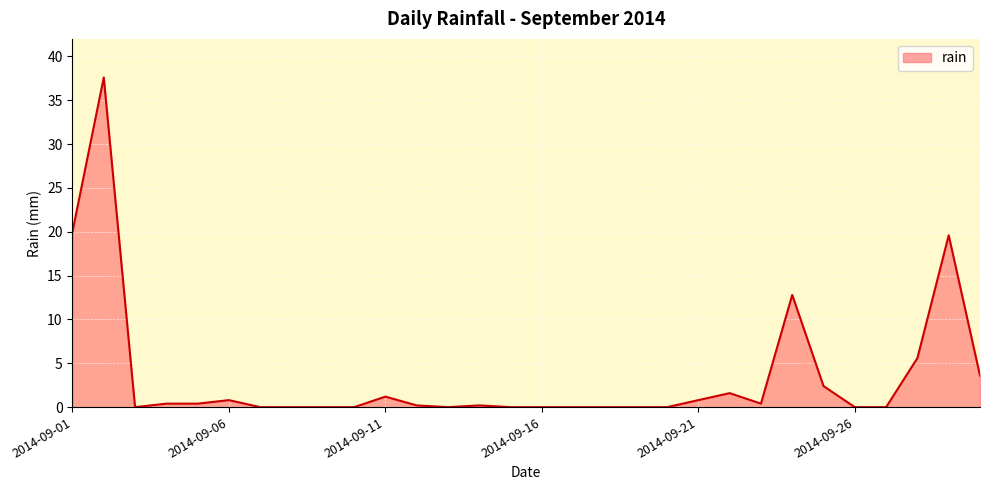

What is the difference between the maximum and minimum values?

37.6